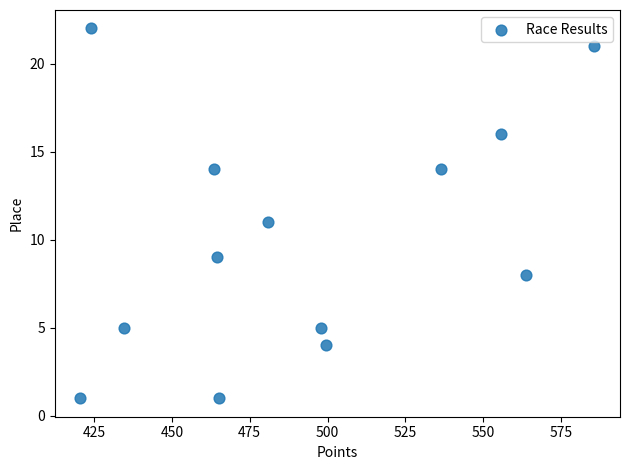

What is the range of Y values (max minus min)?

21